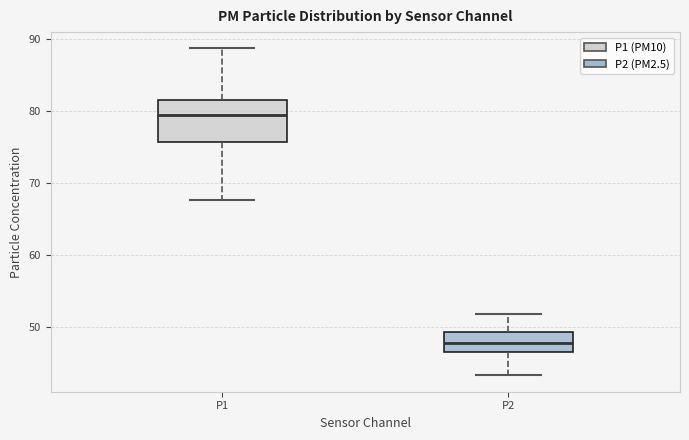

Which box has the highest median line?

P1